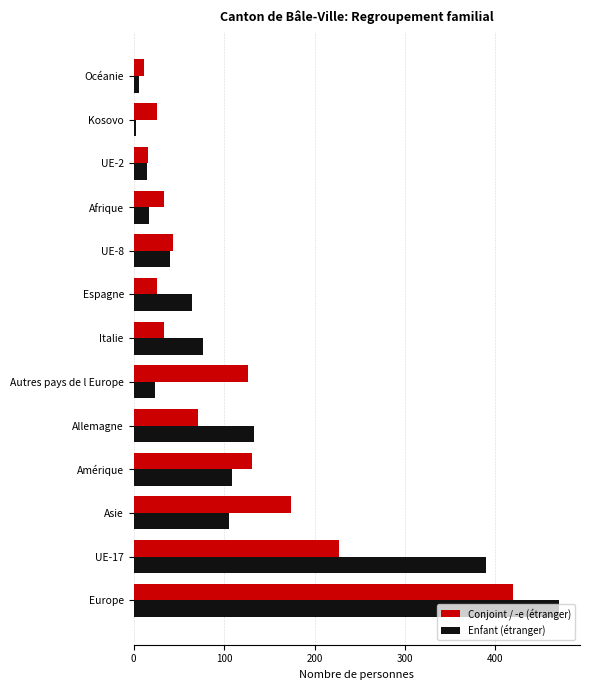

Where is Enfant (étranger) nearest to the value 236?

Allemagne